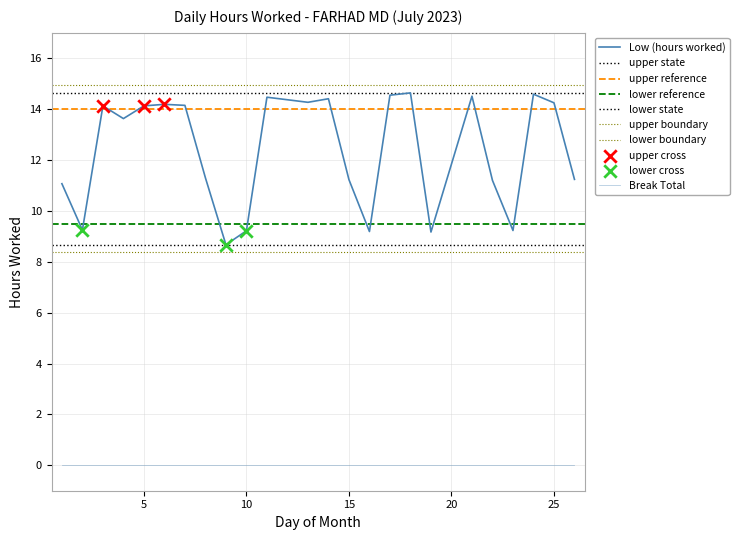

What is the change in value from 14 to 25?

-0.2